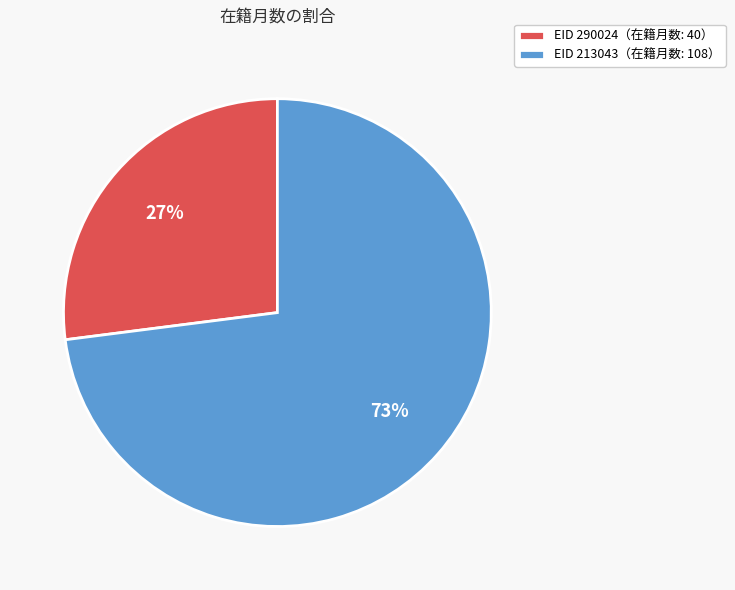

To the nearest percent, what portion does EID 213043（在籍月数: 108） represent?

73%